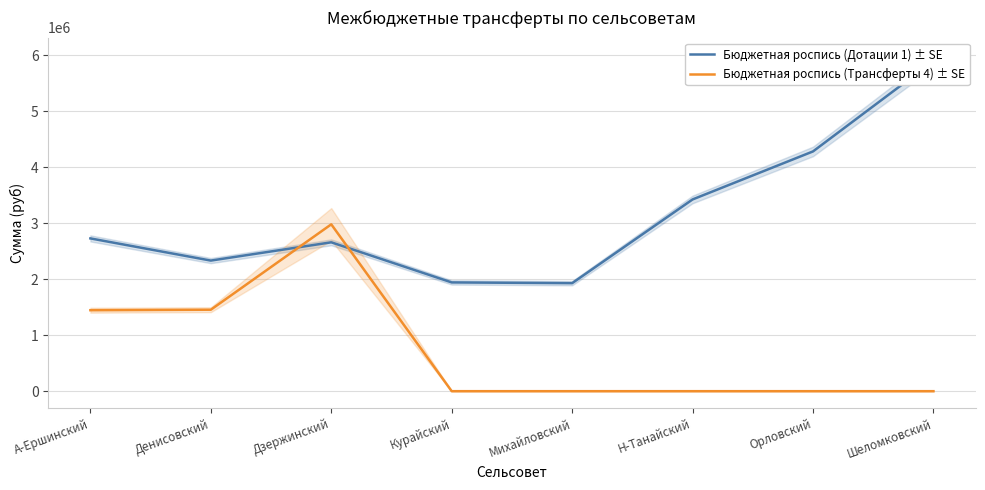

After their last crossing, which series has the higher values: Бюджетная роспись (Трансферты 4) ± SE or Бюджетная роспись (Дотации 1) ± SE?

Бюджетная роспись (Дотации 1) ± SE